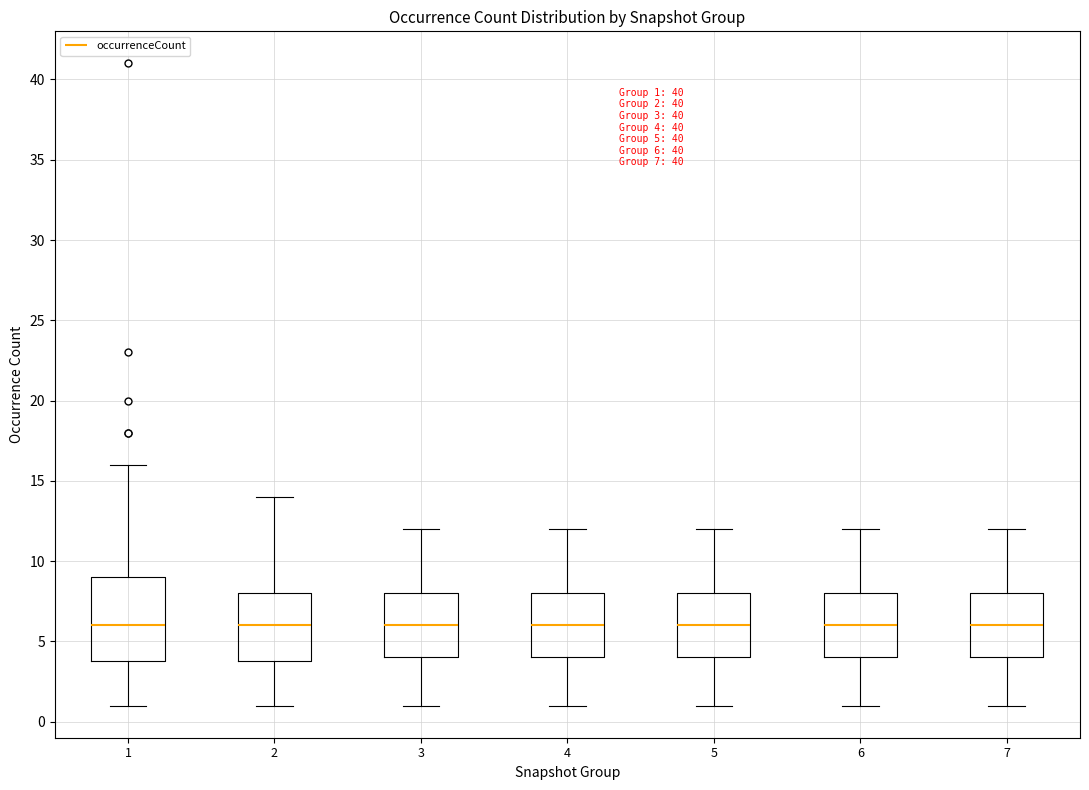

Comparing the boxes themselves (not the whiskers), which one is the tallest?

1